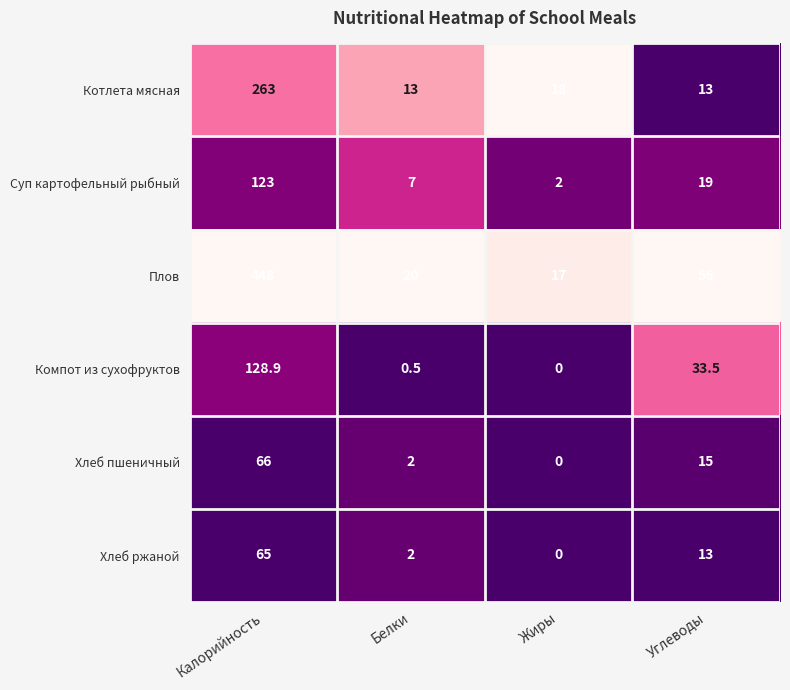

Count the number of data series in this chart.

6